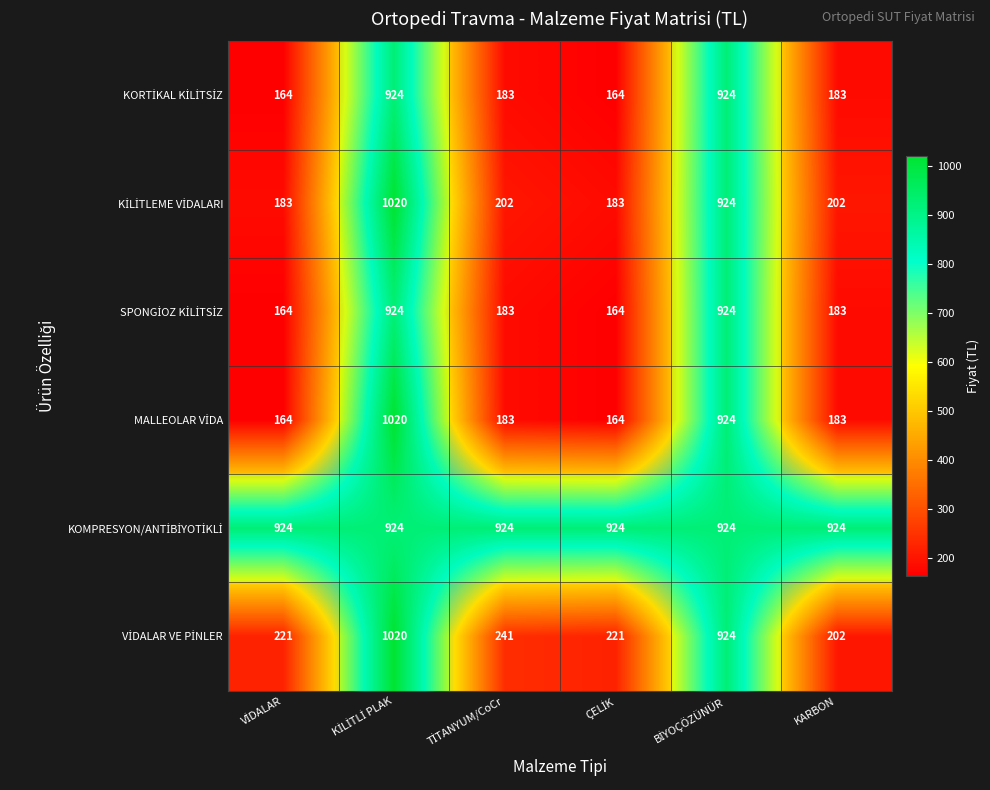

Which series has the largest range (max minus min)?

MALLEOLAR VİDA